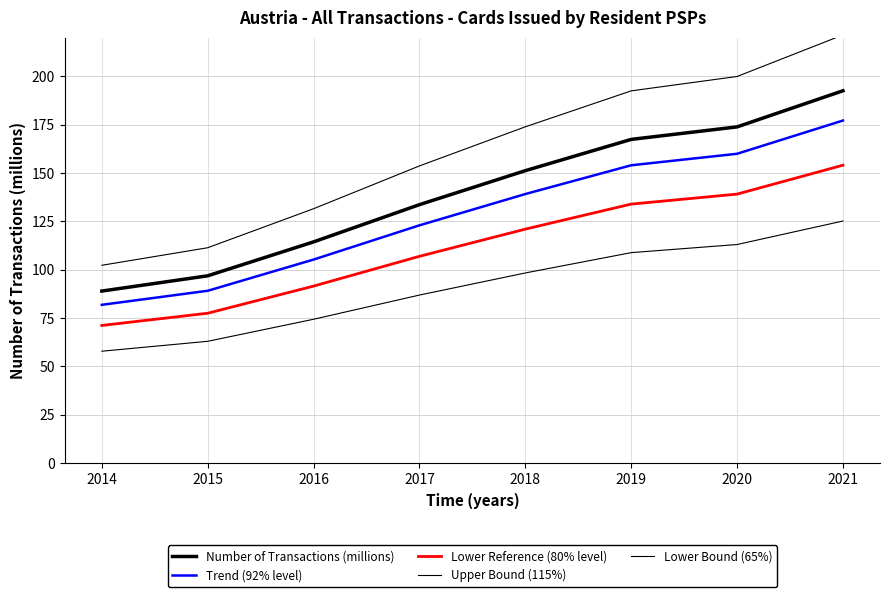

Reading left to right, list all the values displayed in this chart.

Number of Transactions (millions): 2014=89.0	2015=96.8	2016=114.4	2017=133.7	2018=151.3	2019=167.4	2020=173.9	2021=192.6
Trend (92% level): 2014=81.8	2015=89.1	2016=105.3	2017=123.0	2018=139.2	2019=154.0	2020=160.0	2021=177.2
Lower Reference (80% level): 2014=71.2	2015=77.5	2016=91.5	2017=106.9	2018=121.0	2019=134.0	2020=139.1	2021=154.1
Upper Bound (115%): 2014=102.3	2015=111.4	2016=131.6	2017=153.7	2018=174.0	2019=192.6	2020=200.0	2021=221.5
Lower Bound (65%): 2014=57.8	2015=62.9	2016=74.4	2017=86.9	2018=98.3	2019=108.8	2020=113.0	2021=125.2